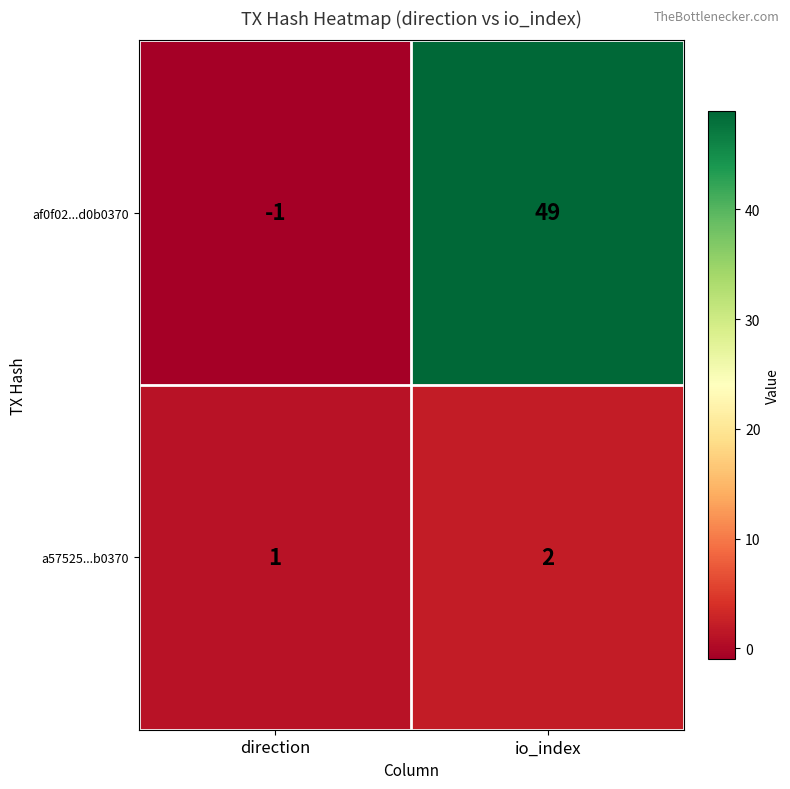

At io_index, list the series in order from smallest to largest.

a57525...b0370, af0f02...d0b0370